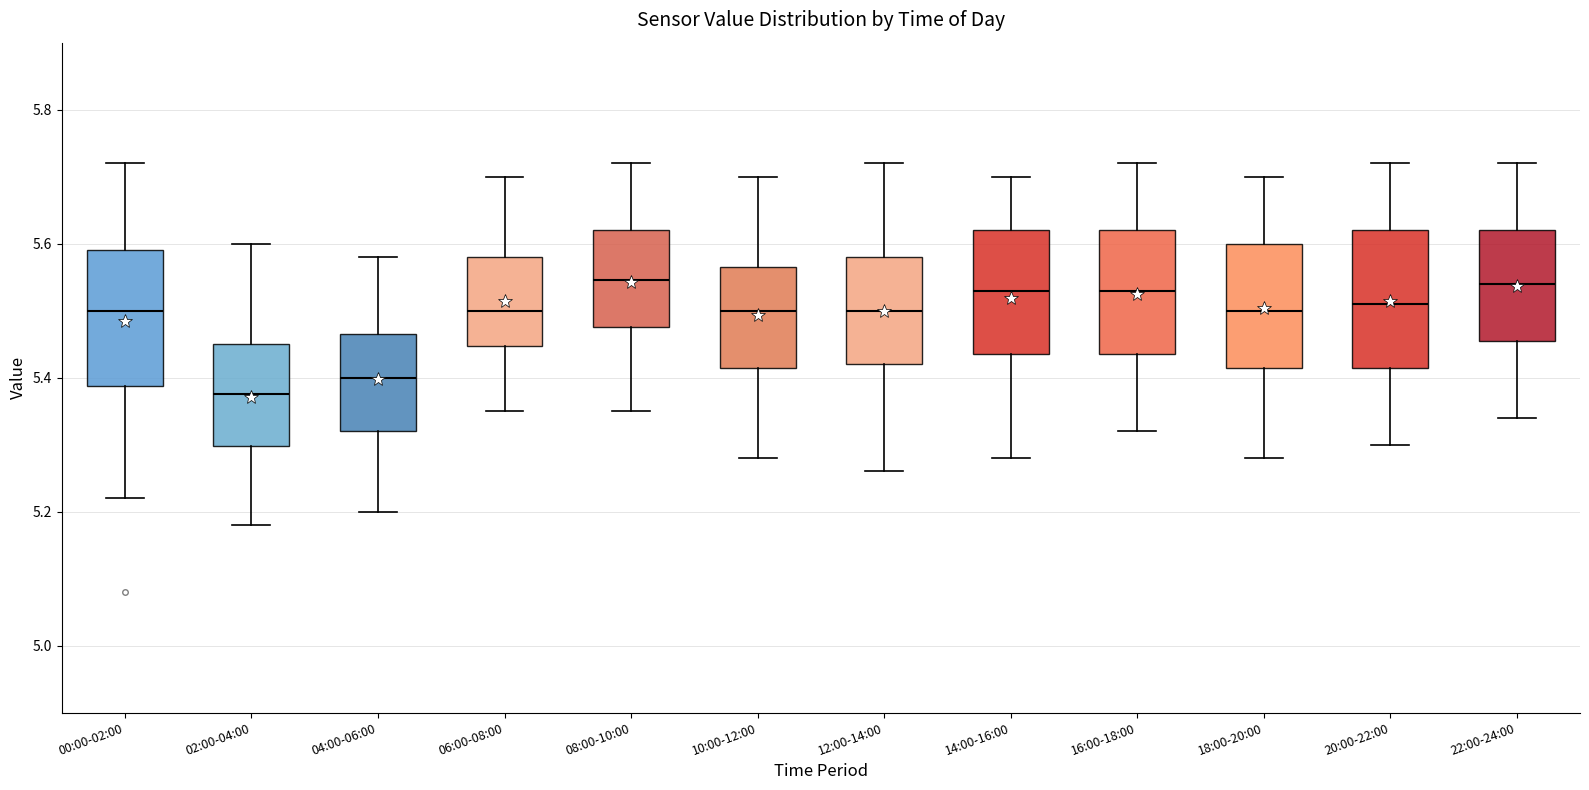

Reading left to right, transcribe this box plot: for each box, give where its median line is, the range the box spans, and where its two whiskers end, as read against the y-axis. The values are not printed on the chart, so give them approximately, as read against the axis.

00:00-02:00: median 5.50, box 5.38 to 5.60, whiskers 5.22 to 5.72
02:00-04:00: median 5.38, box 5.30 to 5.46, whiskers 5.18 to 5.60
04:00-06:00: median 5.40, box 5.32 to 5.46, whiskers 5.20 to 5.58
06:00-08:00: median 5.50, box 5.44 to 5.58, whiskers 5.36 to 5.70
08:00-10:00: median 5.54, box 5.48 to 5.62, whiskers 5.36 to 5.72
10:00-12:00: median 5.50, box 5.42 to 5.56, whiskers 5.28 to 5.70
12:00-14:00: median 5.50, box 5.42 to 5.58, whiskers 5.26 to 5.72
14:00-16:00: median 5.54, box 5.44 to 5.62, whiskers 5.28 to 5.70
16:00-18:00: median 5.54, box 5.44 to 5.62, whiskers 5.32 to 5.72
18:00-20:00: median 5.50, box 5.42 to 5.60, whiskers 5.28 to 5.70
20:00-22:00: median 5.52, box 5.42 to 5.62, whiskers 5.30 to 5.72
22:00-24:00: median 5.54, box 5.46 to 5.62, whiskers 5.34 to 5.72